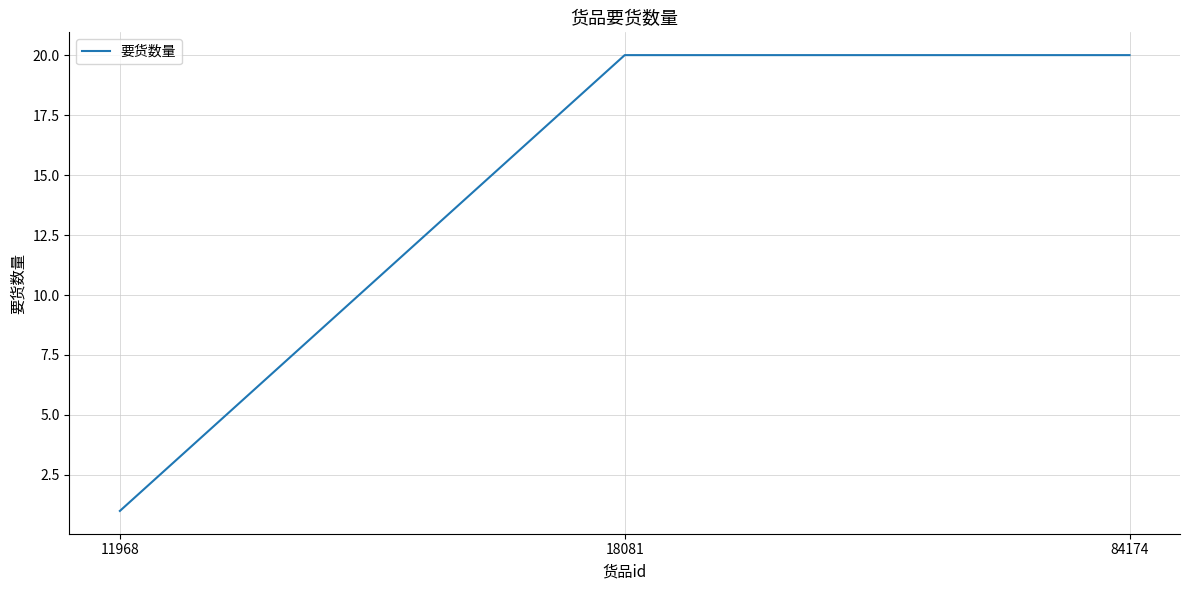

Is it true that the value at 84174 is 12?

False